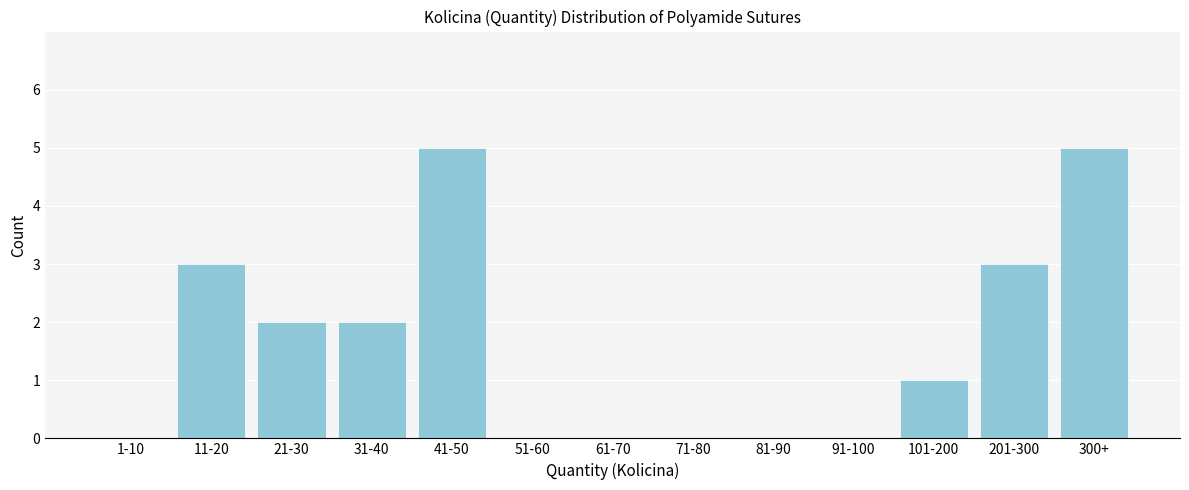

Reading left to right, transcribe all the data shown in this chart.

1-10=0	11-20=3	21-30=2	31-40=2	41-50=5	51-60=0	61-70=0	71-80=0	81-90=0	91-100=0	101-200=1	201-300=3	300+=5